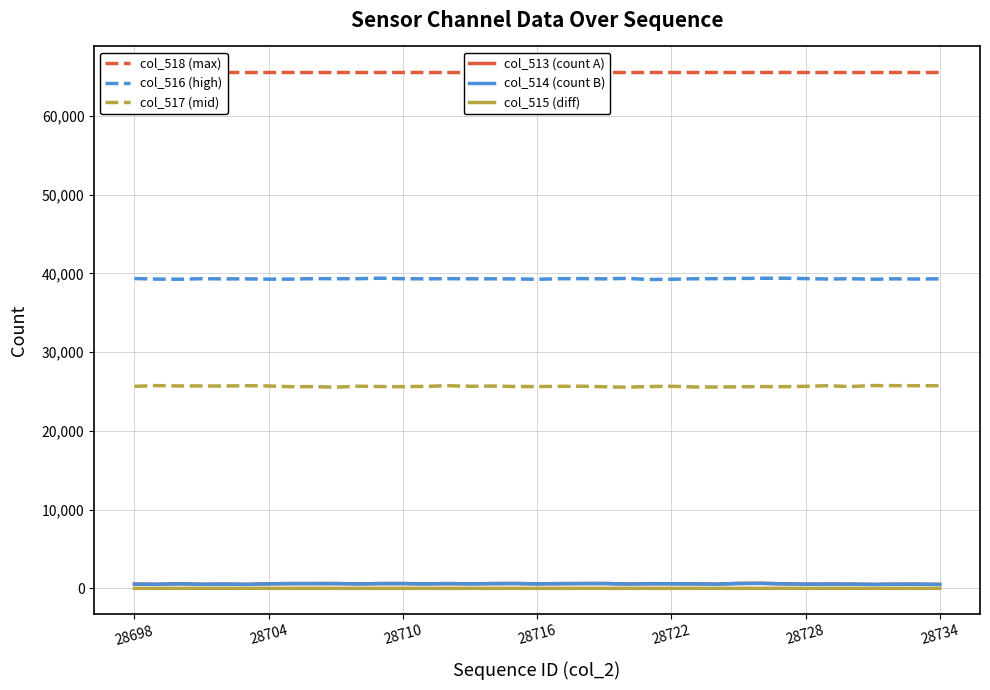

True or false: col_514 (count B) has a value of 237 at 28698.

False